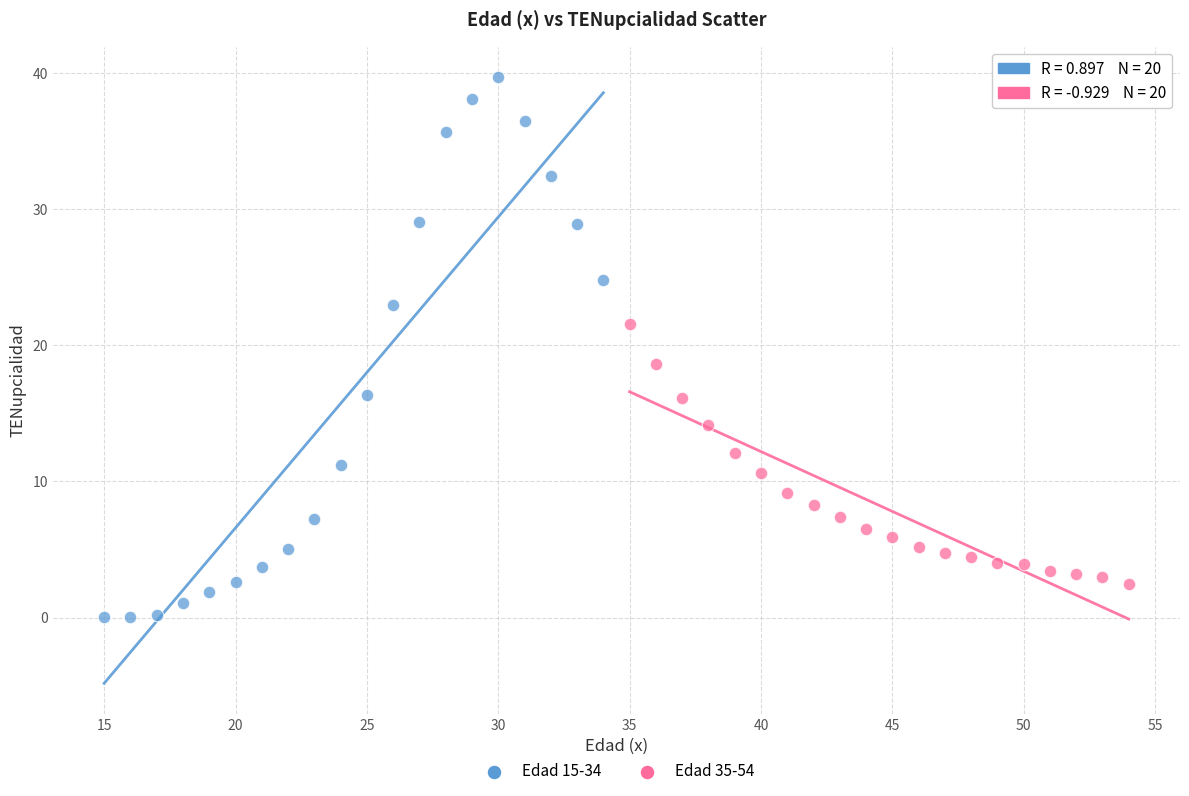

Which series reaches the maximum Y coordinate?

Edad 15-34